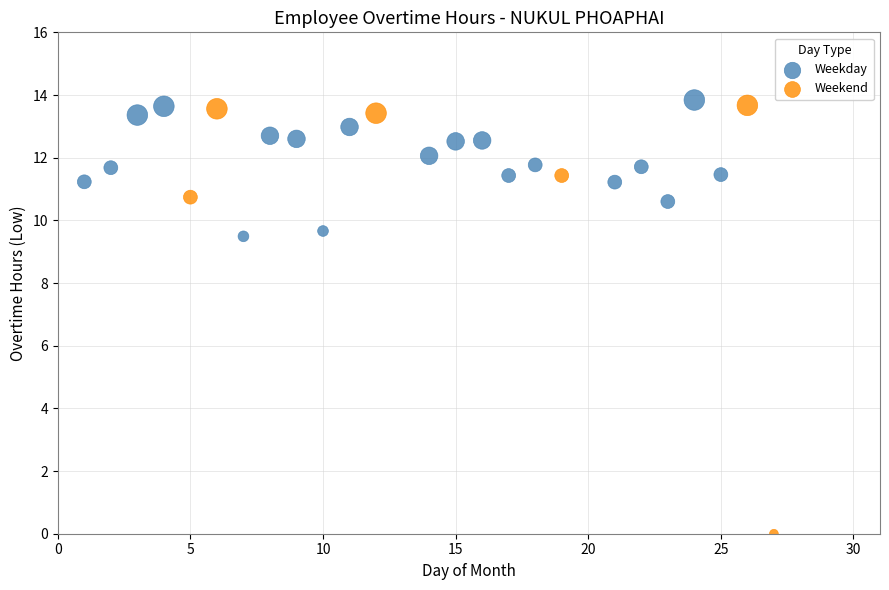

What are all the series names shown in the legend?

Weekday, Weekend